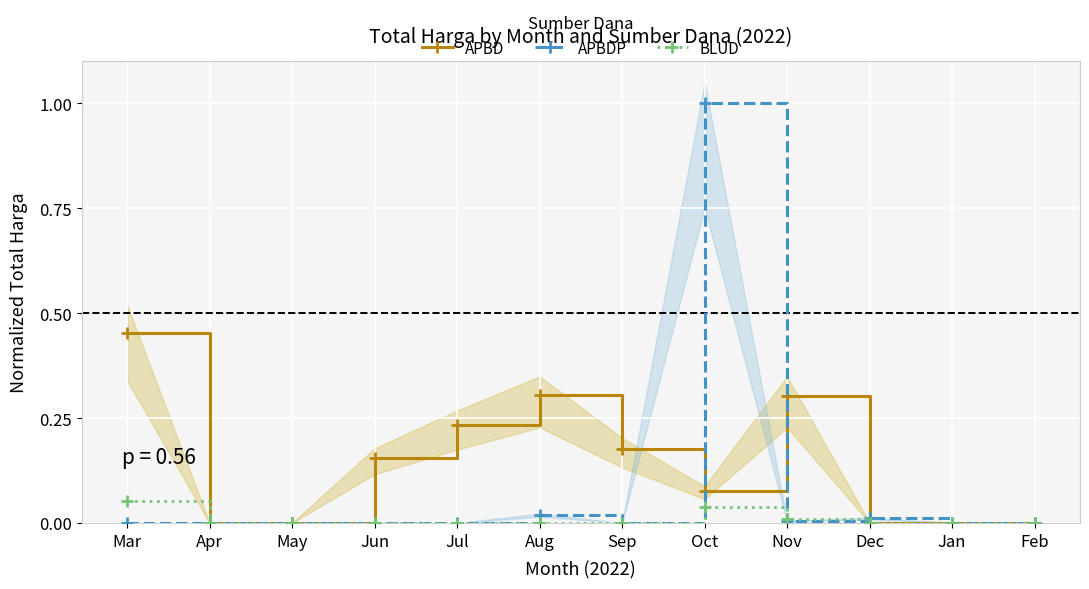

True or false: BLUD and APBDP intersect in this chart.

True